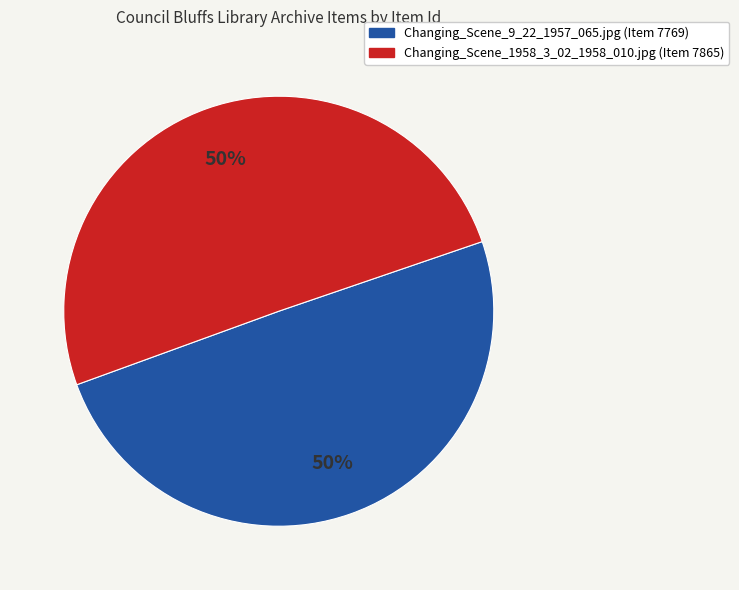

The Changing_Scene_9_22_1957_065.jpg (Item 7769) slice represents 43% of the pie. True or false?

False